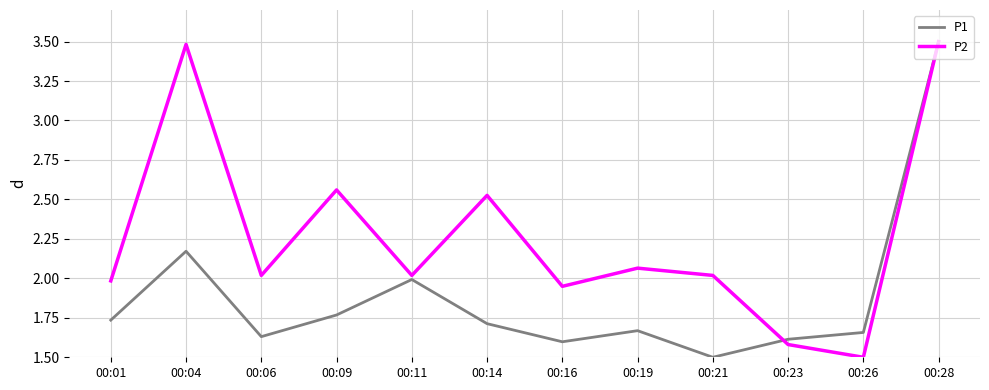

How many lines are shown in the chart?

2